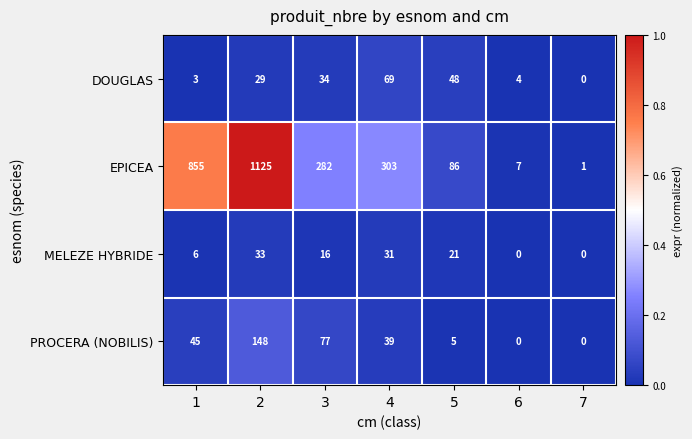

The value of DOUGLAS at 5 is 24. True or false?

False